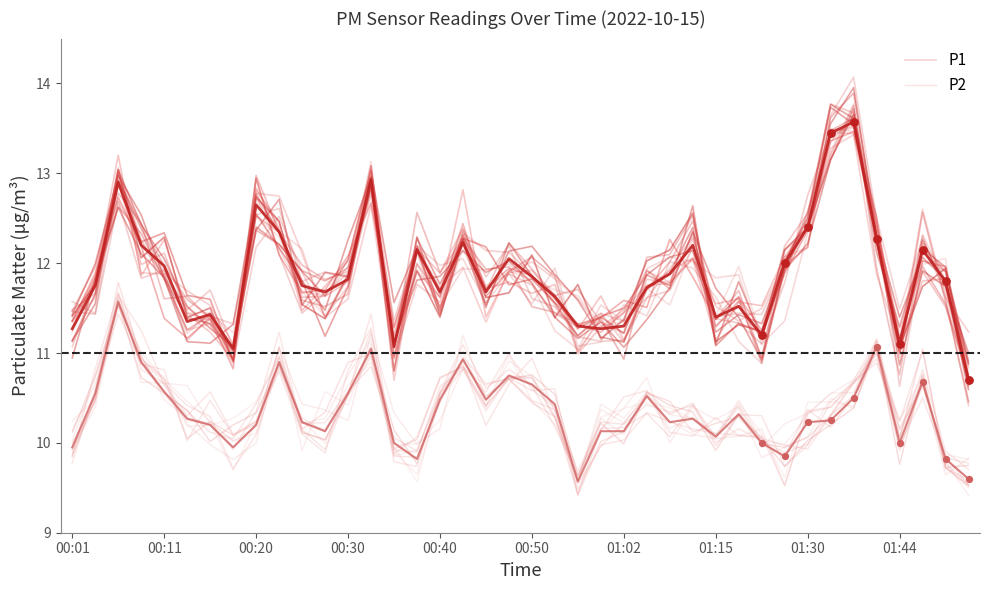

What is the total value across all series at 38?

21.5